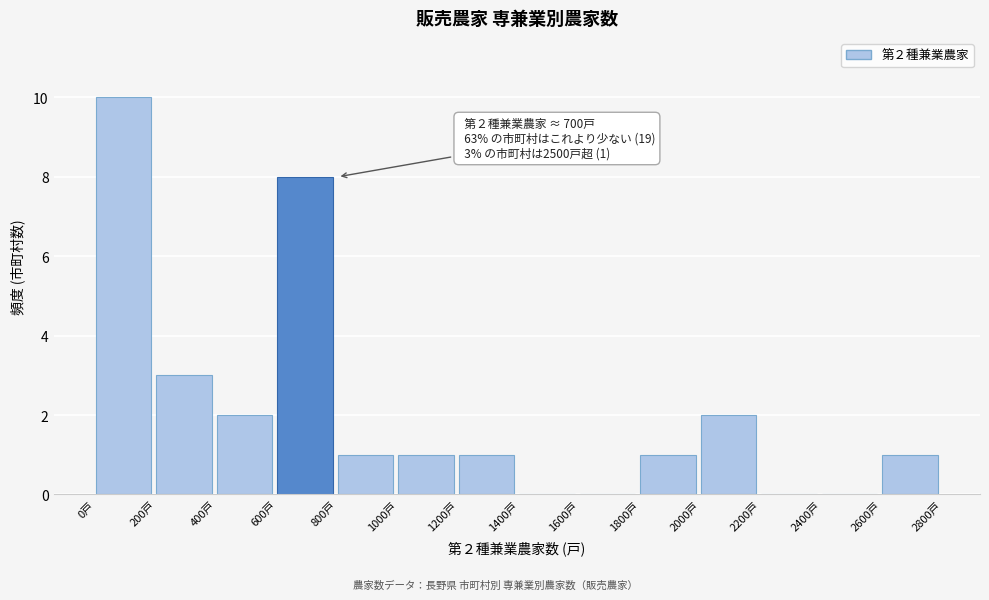

Over which range of the x-axis is the bar tallest?

0 to 200